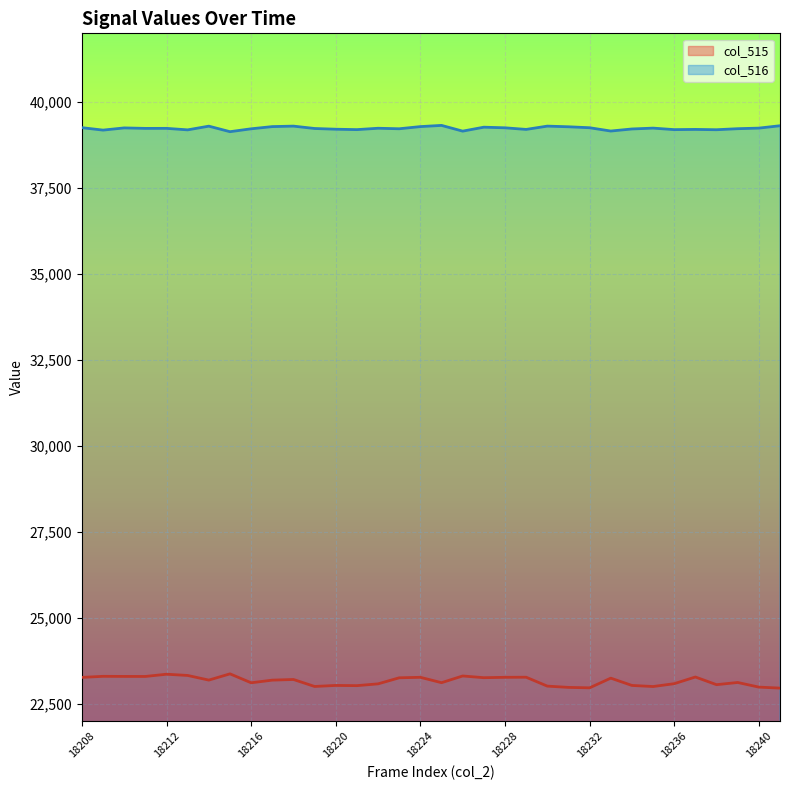

At how many categories does at least one series exceed 29303?

34